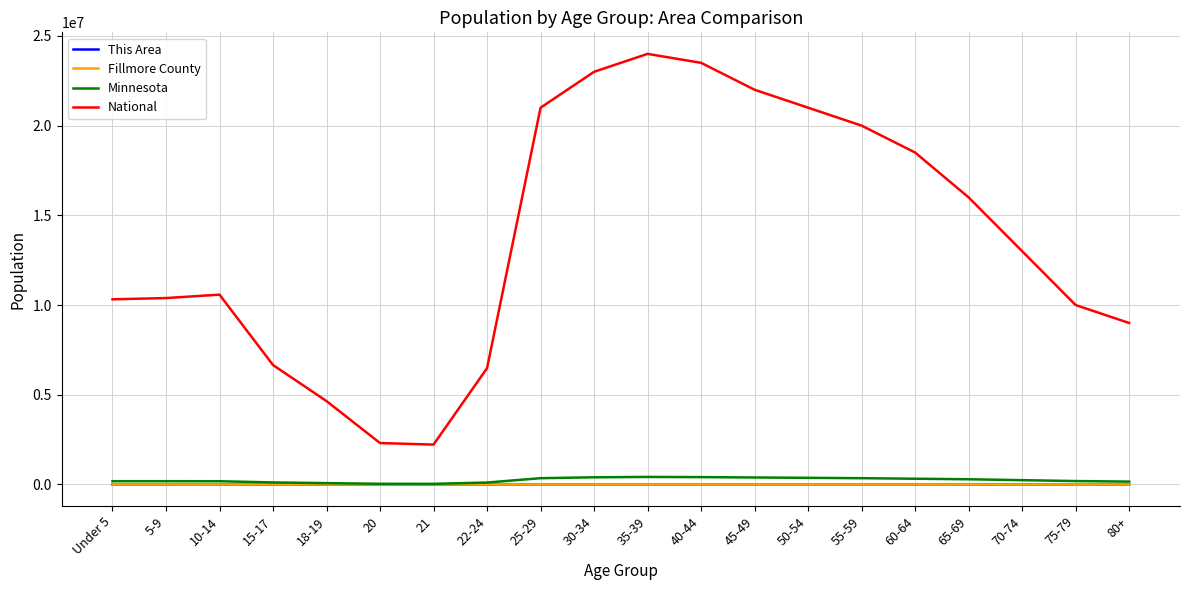

True or false: Fillmore County and National intersect in this chart.

False